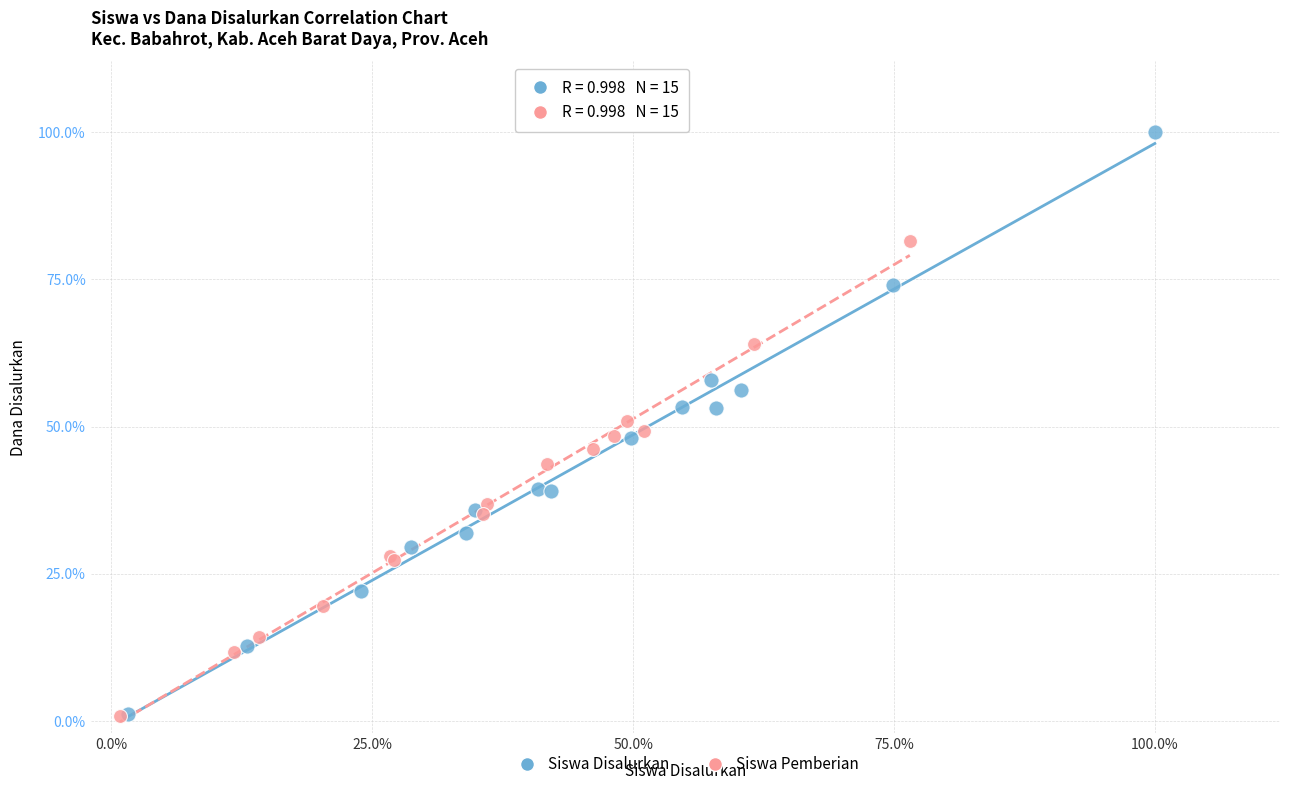

Which series contains the highest Y value?

Siswa Disalurkan